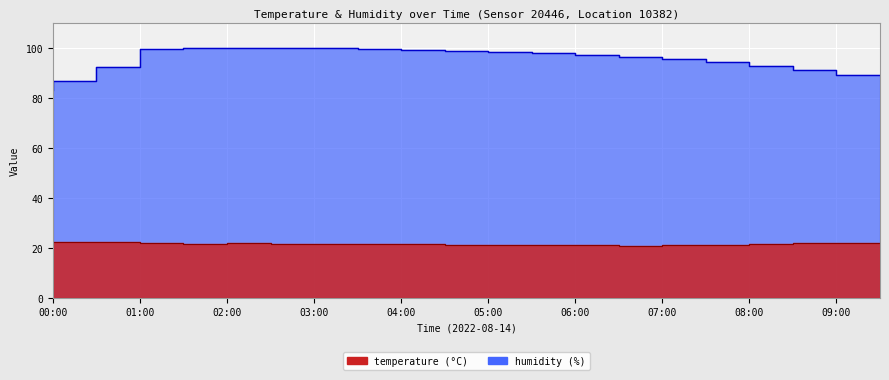

What value does the temperature series have at 09:00?

21.8